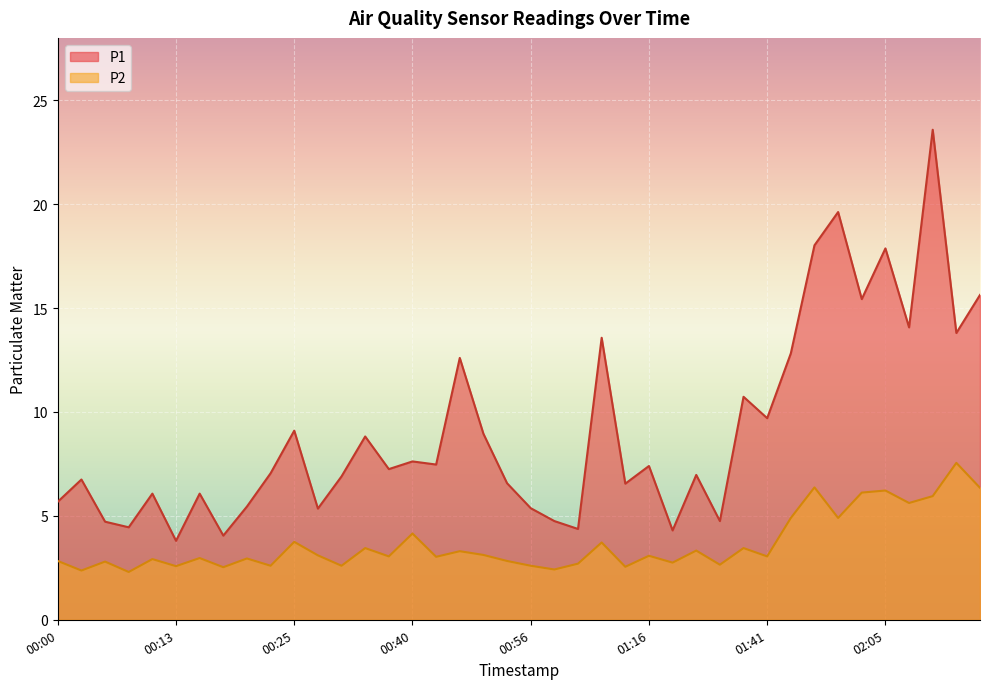

At which category does P1 reach its first local valley?

00:08